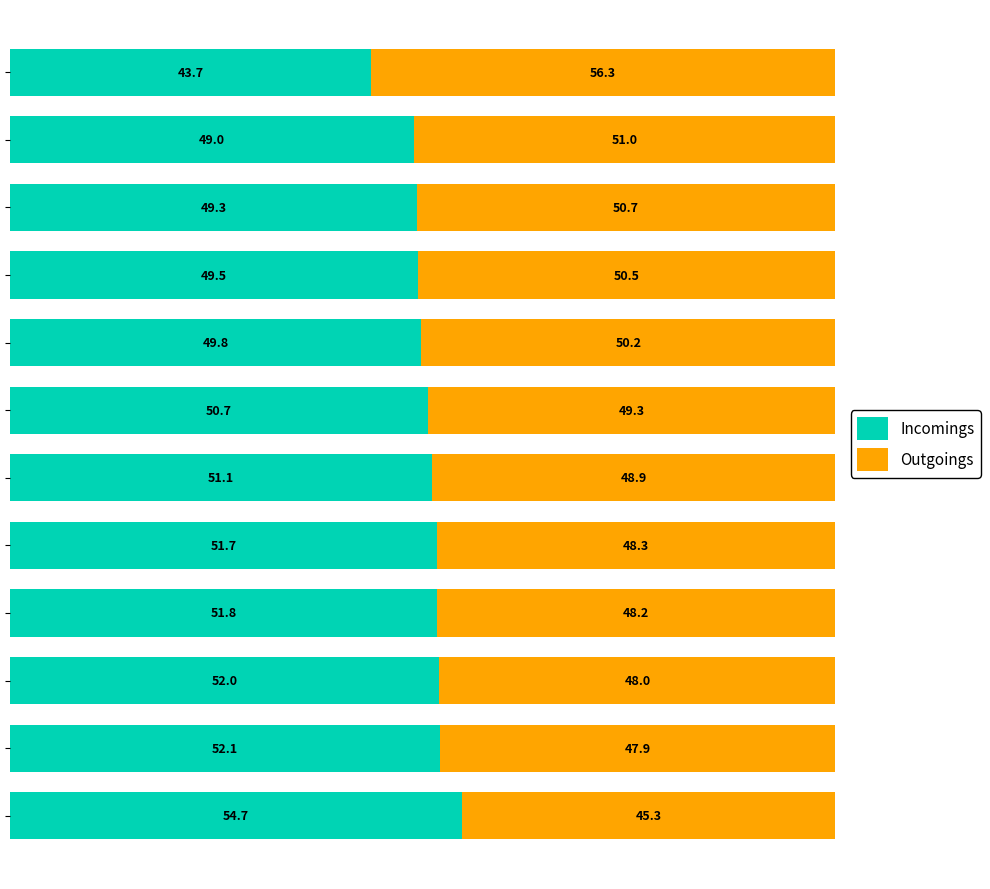

What is the lowest value of the Incomings series?

43.7